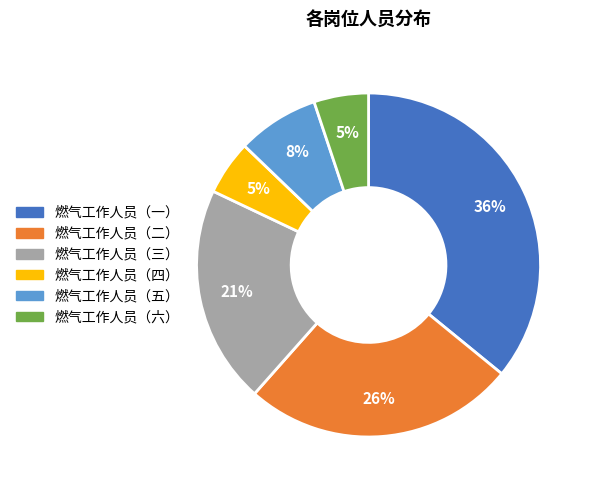

Which has a higher value, 燃气工作人员（二） or 燃气工作人员（一）?

燃气工作人员（一）